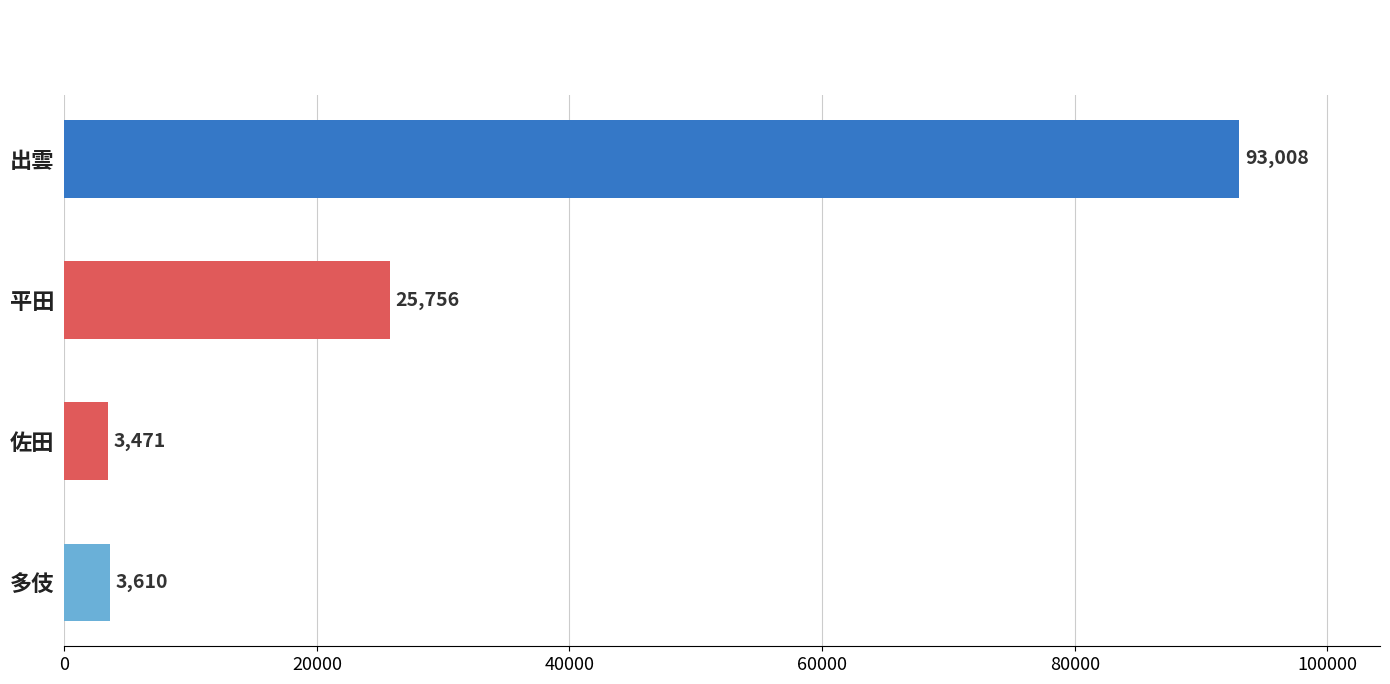

Rank the categories by value from highest to lowest.

出雲, 平田, 多伎, 佐田